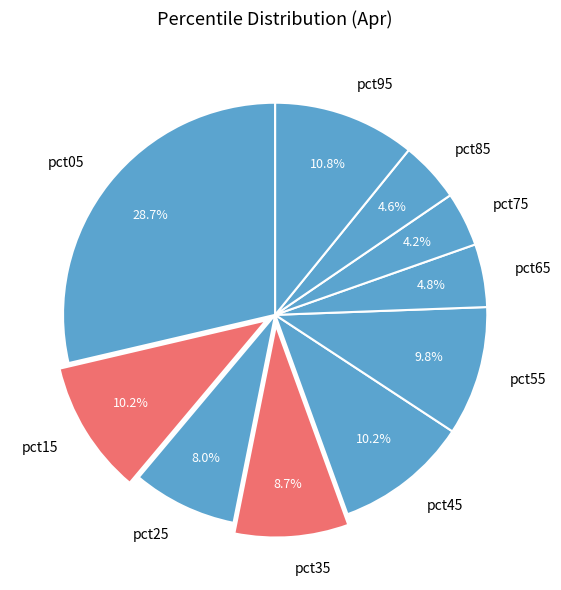

Which category has the biggest portion of the pie?

pct05